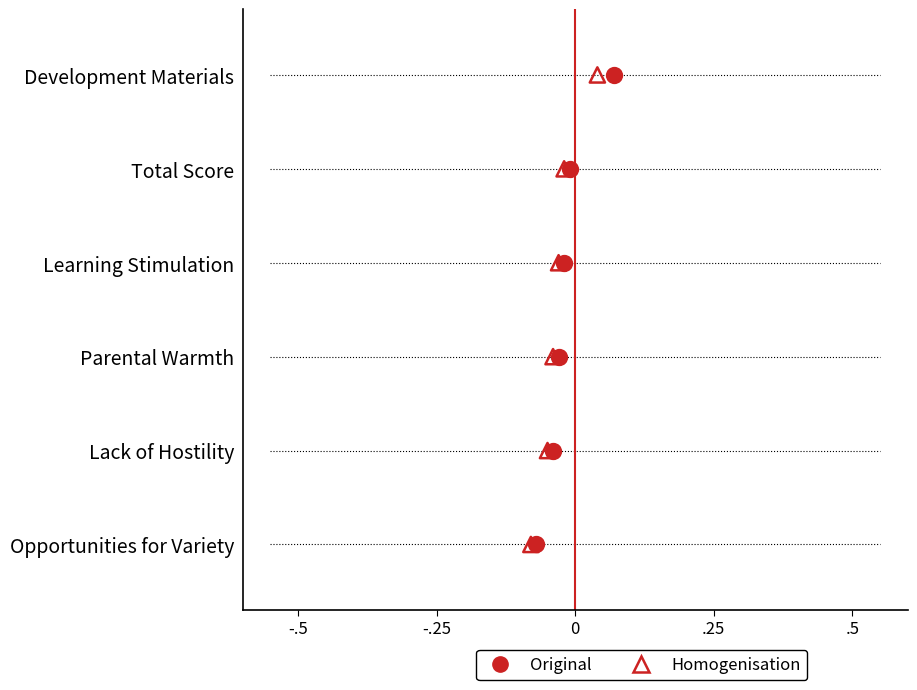

What are all the series names shown in the legend?

Original, Homogenisation